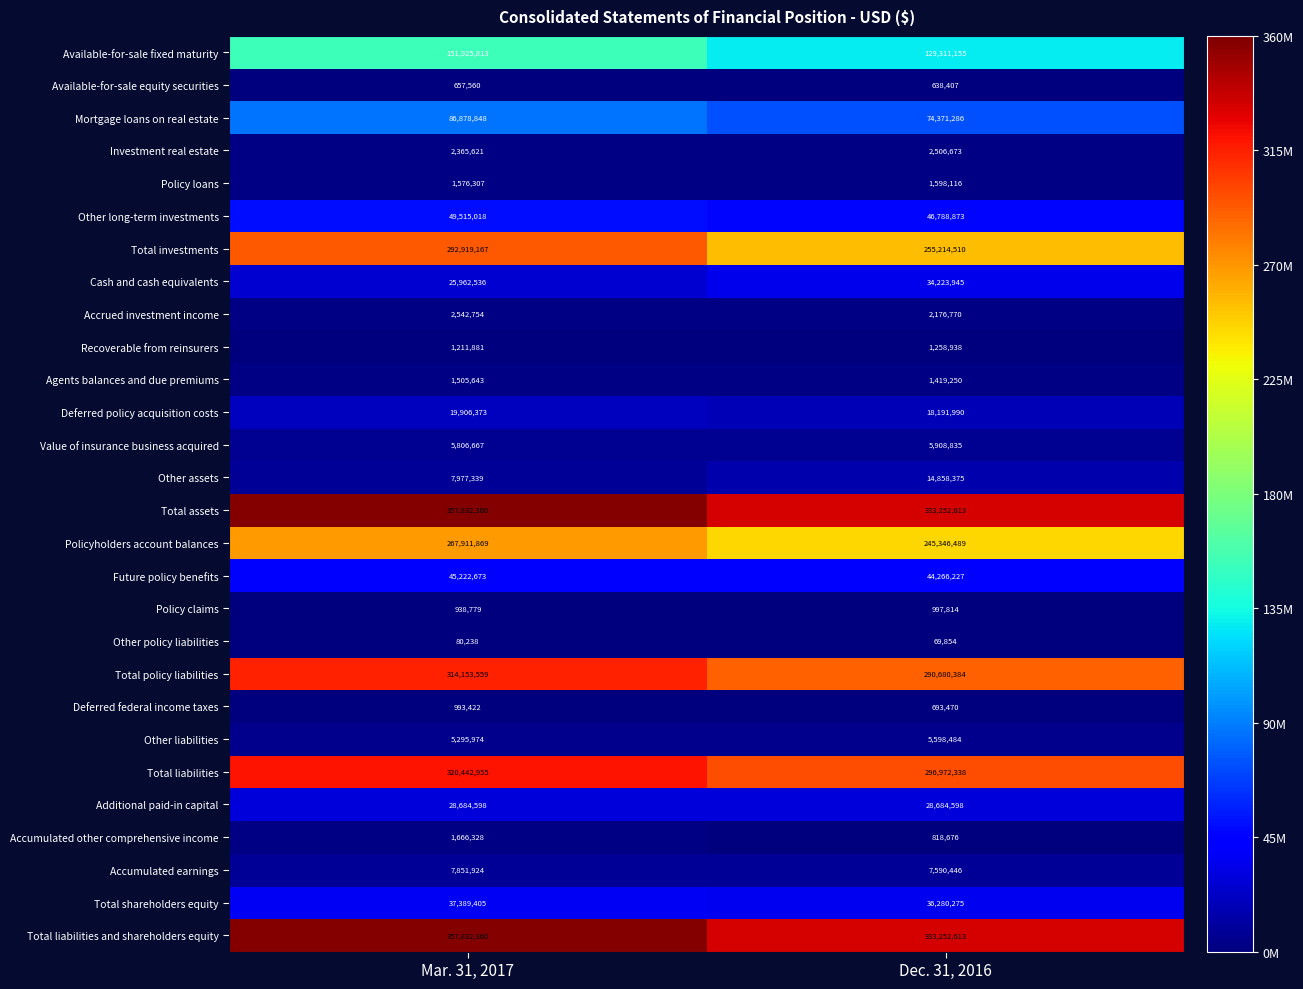

What is the sum of all Total liabilities and shareholders equity values?

691084973